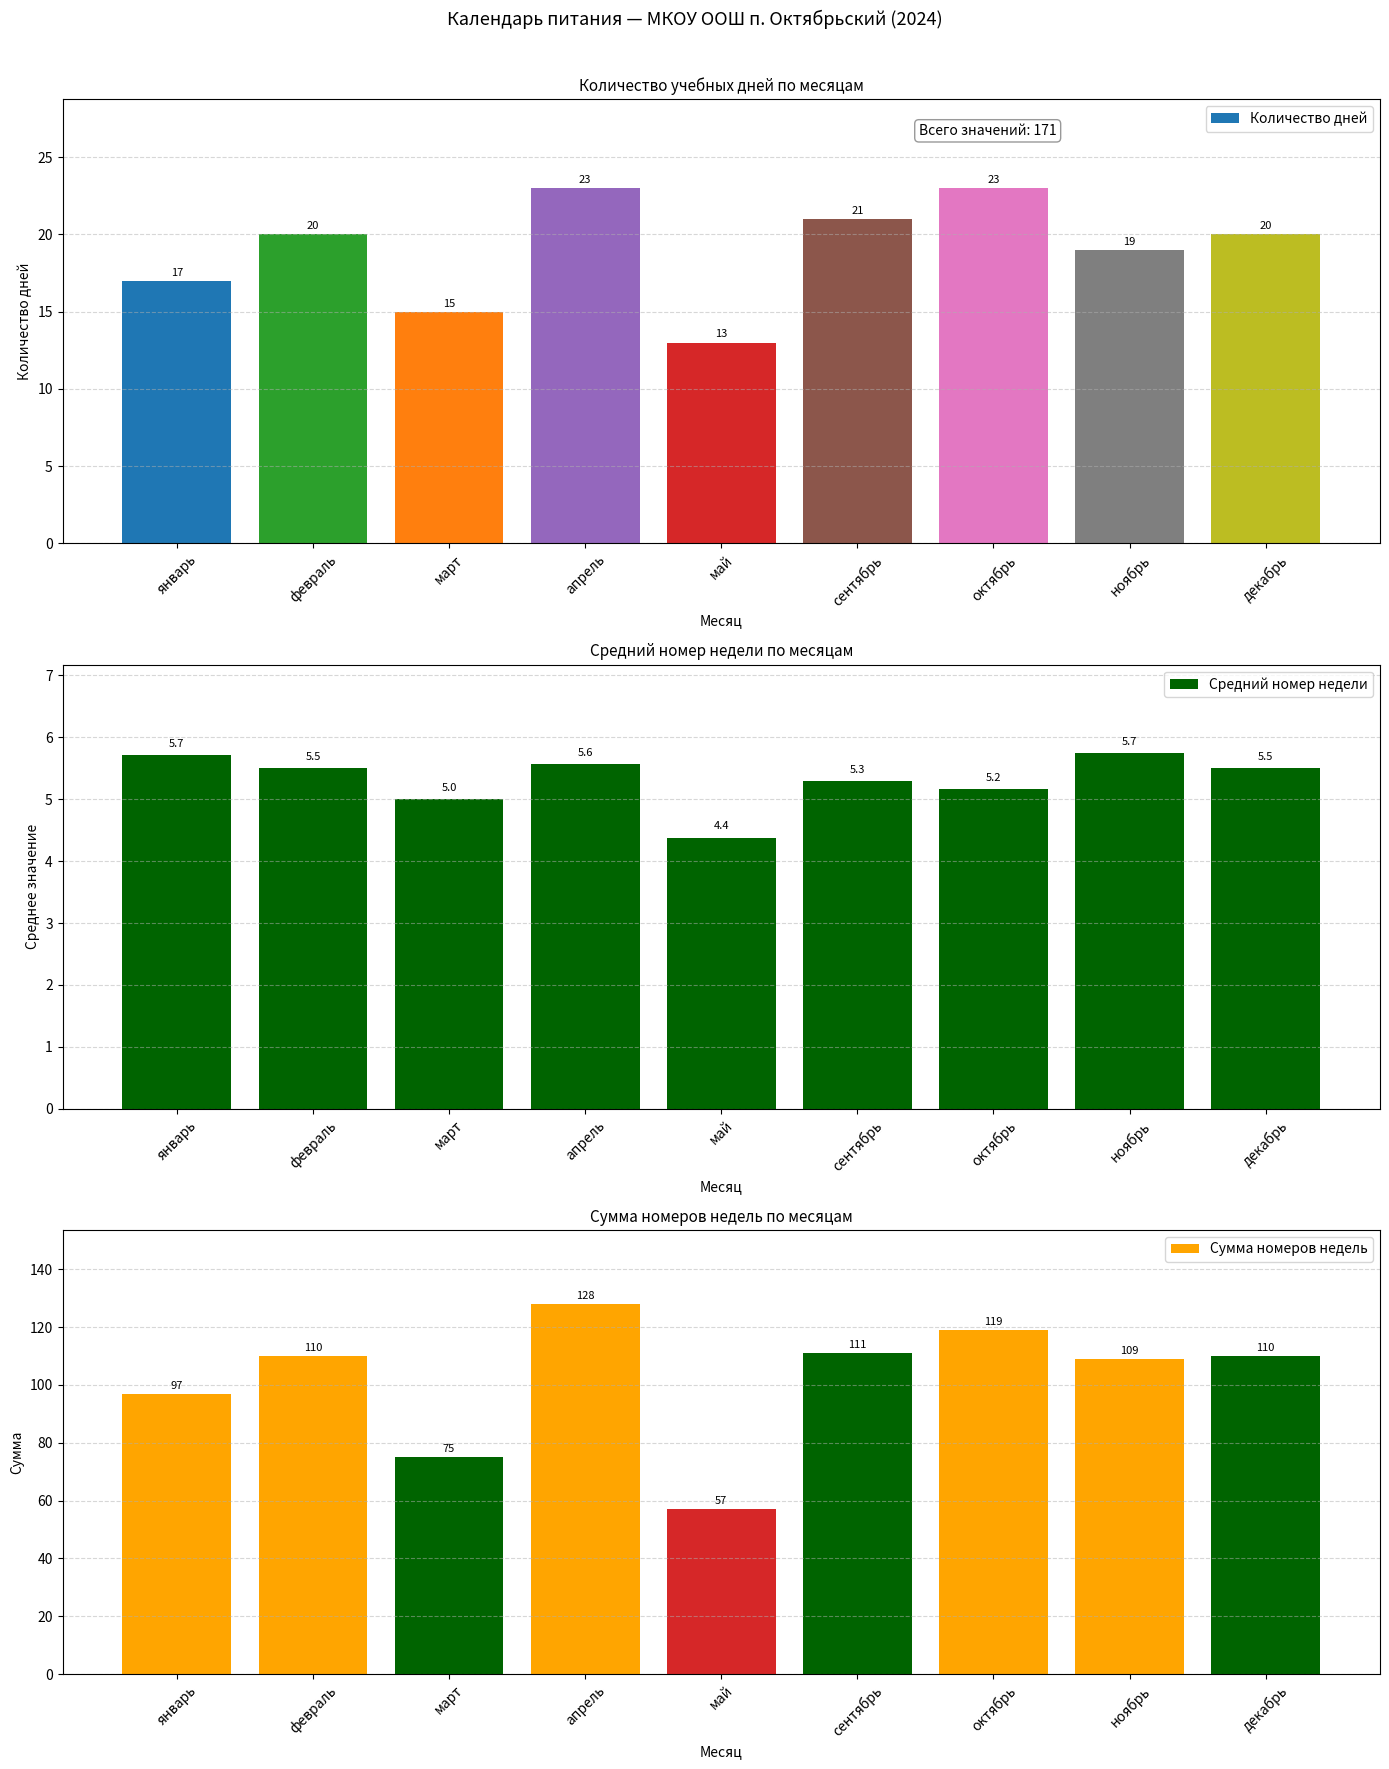

What is the difference between the Сумма номеров недель values at март and ноябрь?

34